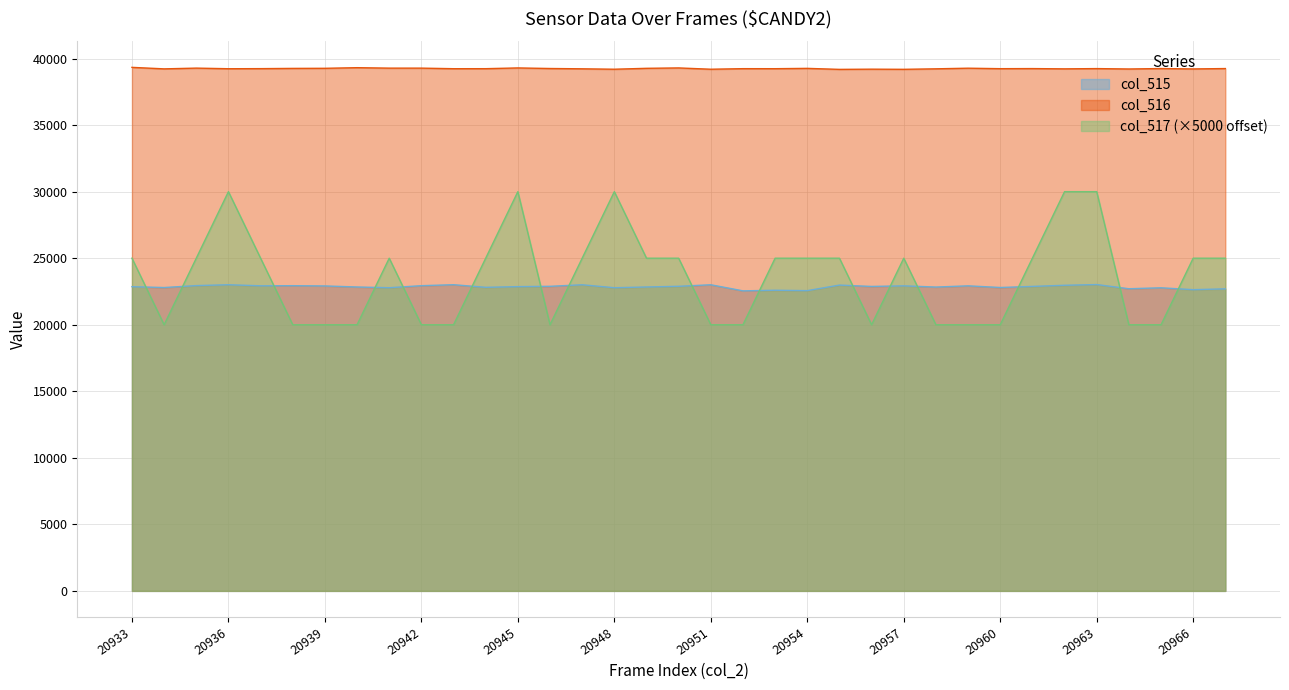

At which category does col_516 reach its first local peak?

20935